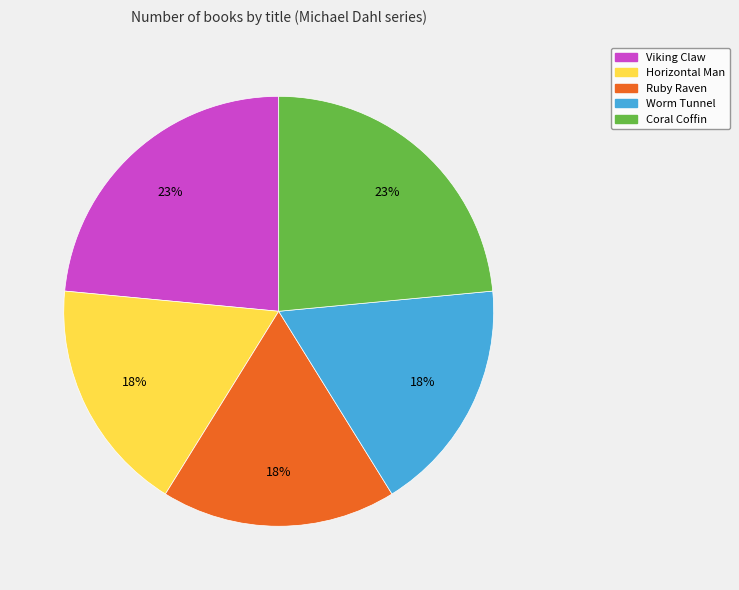

Does any single category account for the majority?

No